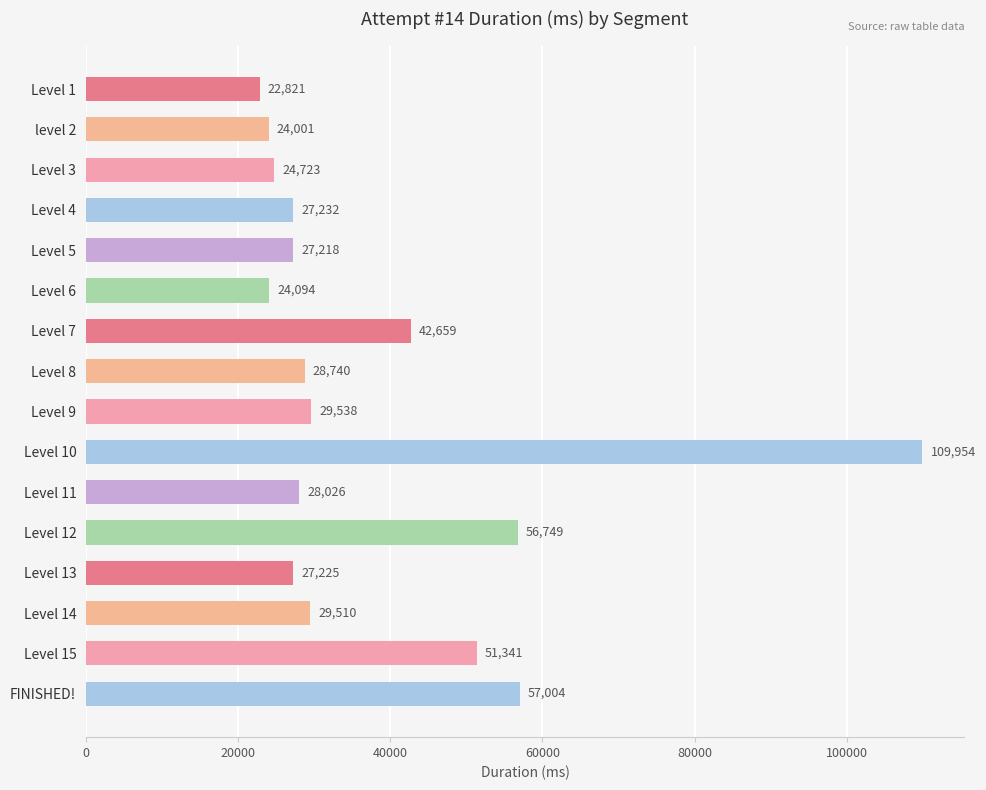

Rank the categories by value from lowest to highest.

Level 1, level 2, Level 6, Level 3, Level 5, Level 13, Level 4, Level 11, Level 8, Level 14, Level 9, Level 7, Level 15, Level 12, FINISHED!, Level 10